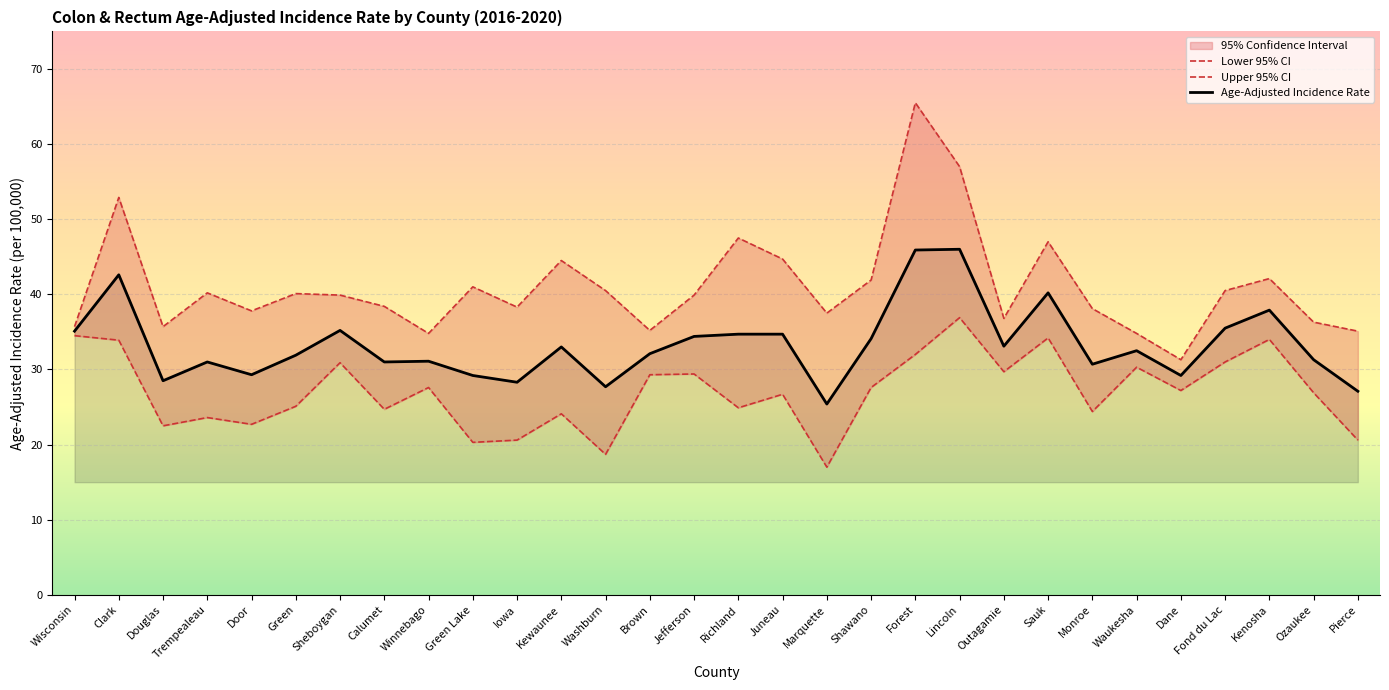

What is the smallest value displayed?

17.0